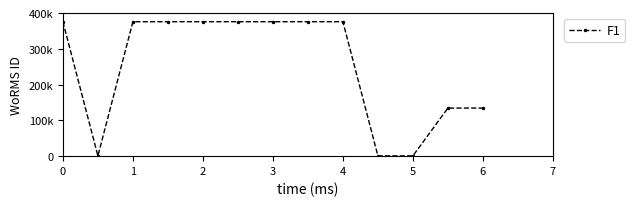

What is the difference between the maximum and minimum values?

375272